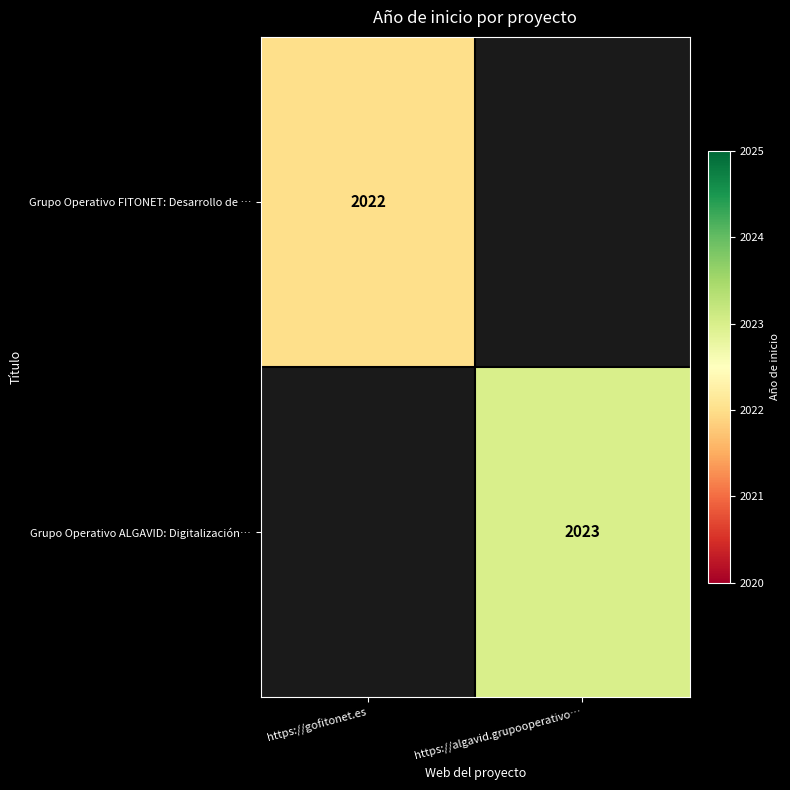

The value of Grupo Operativo ALGAVID: Digitalización… at https://algavid.grupooperativo… is 2023. True or false?

True